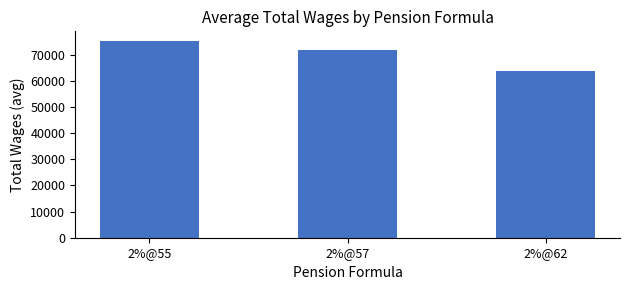

Is it true that the value at 2%@55 is 75118.6?

True